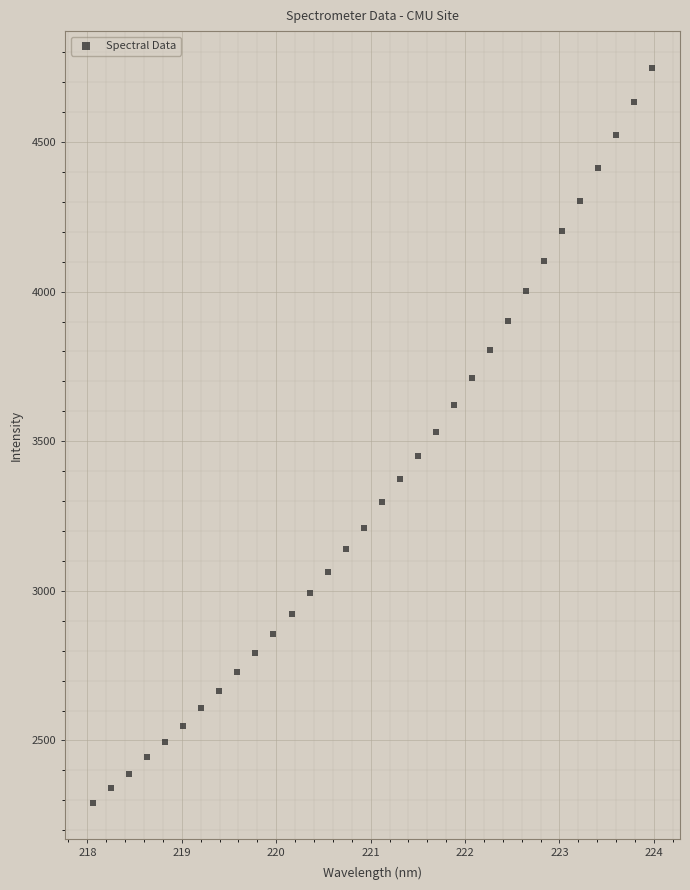

What is the range of Y values (max minus min)?

2455.5